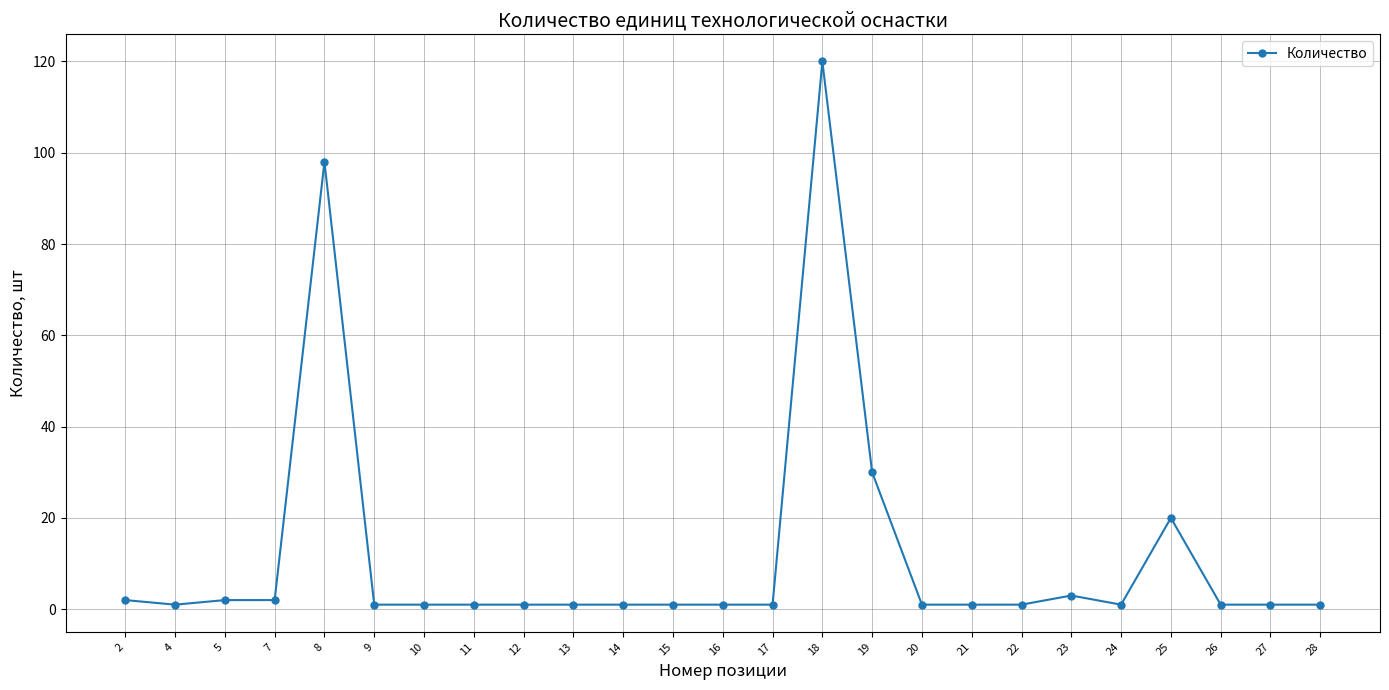

At which label is the value closest to 60?

19